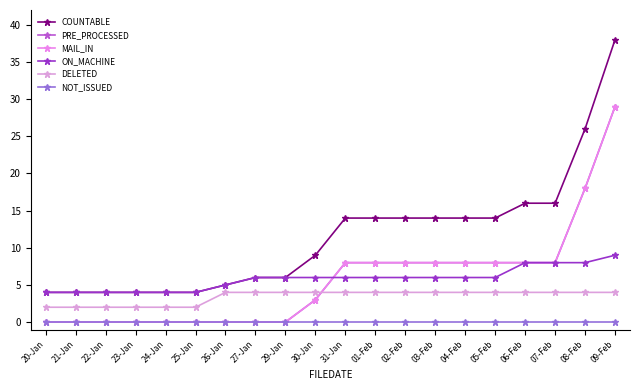

Which label corresponds to the largest value in the chart?

09-Feb